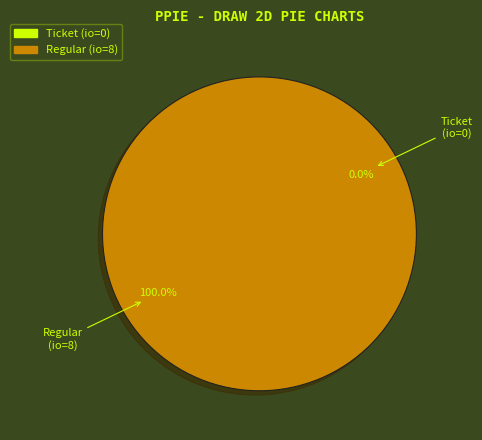

Is Regular (io=8) the majority of the pie?

Yes